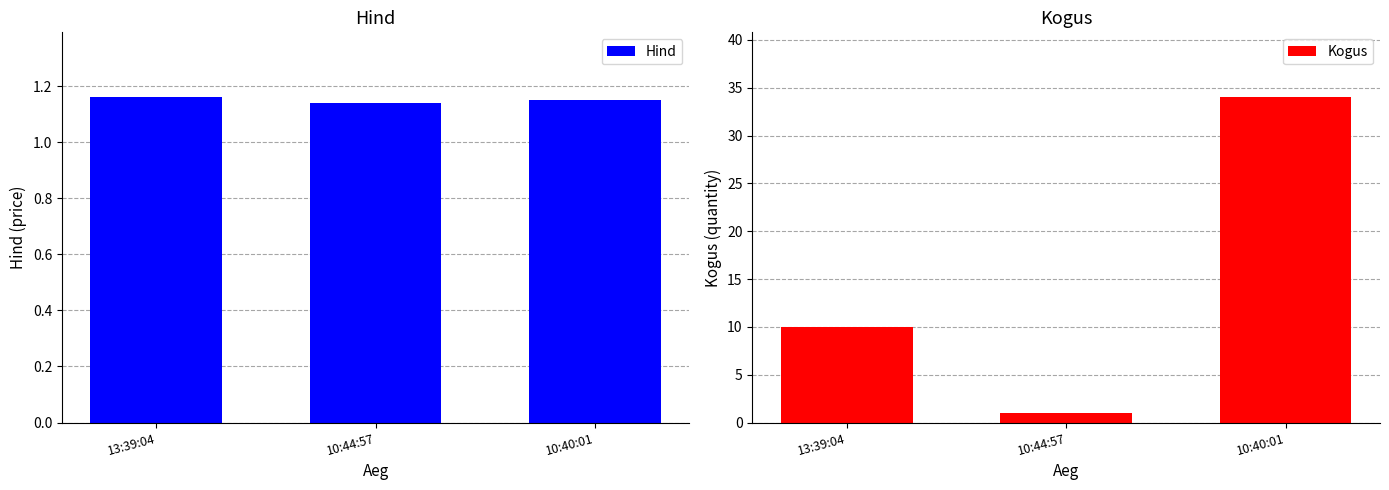

Which category has the lowest value in the Hind series?

10:44:57